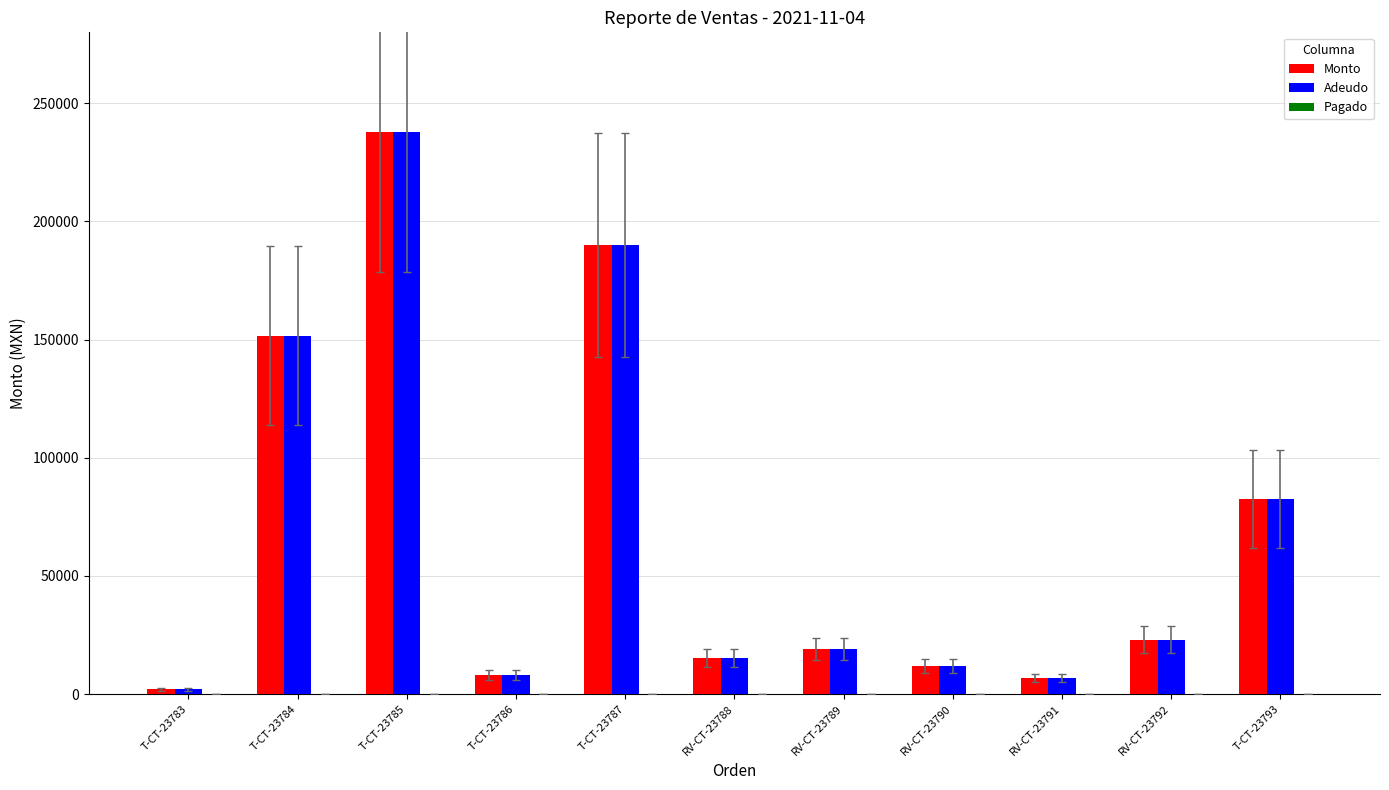

Which category has the lowest value across all series?

T-CT-23783